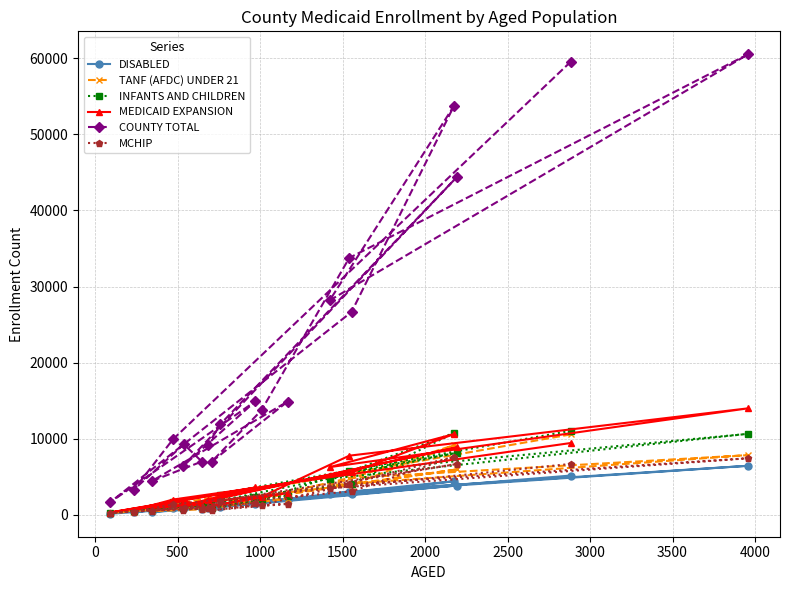

True or false: MEDICAID EXPANSION and MCHIP cross at least once.

False